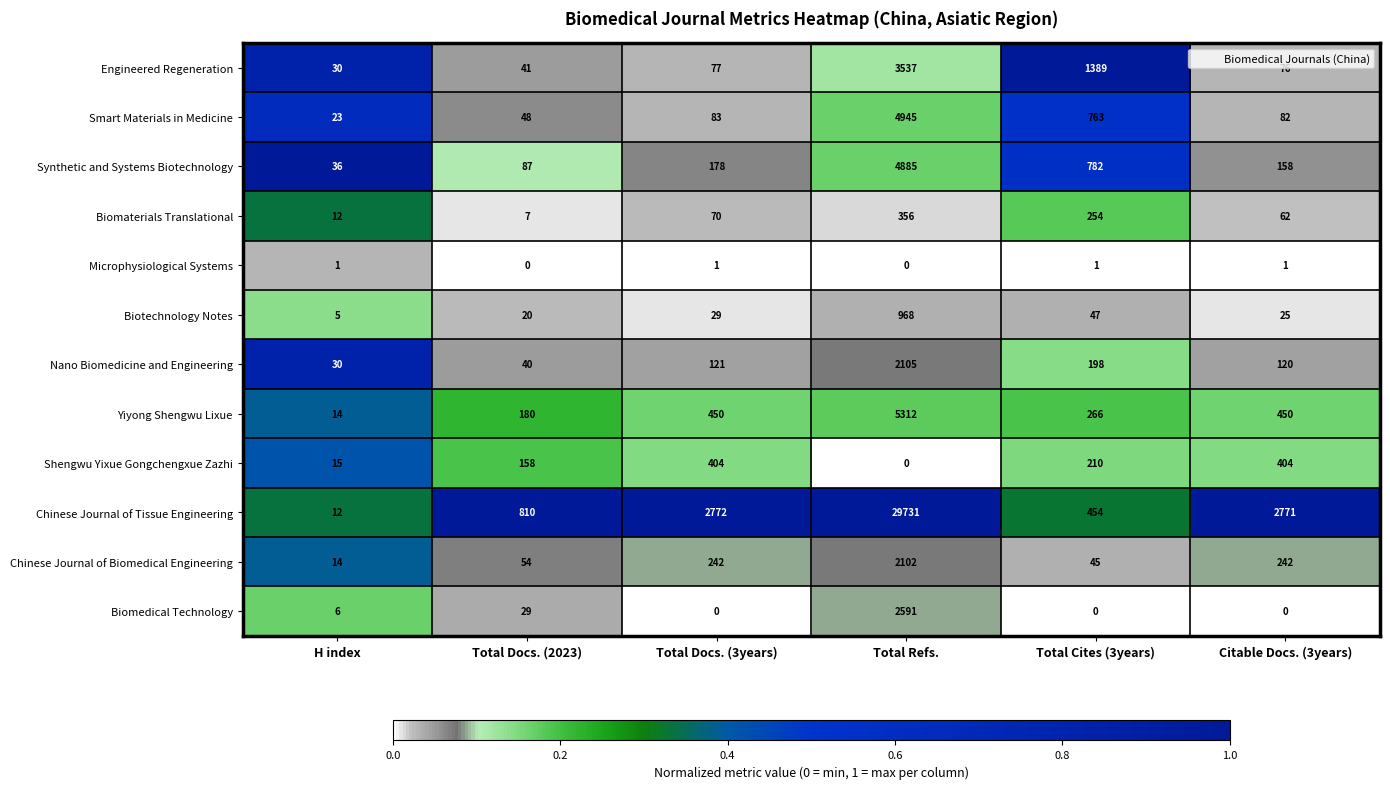

Which series has the widest spread of values?

Chinese Journal of Tissue Engineering